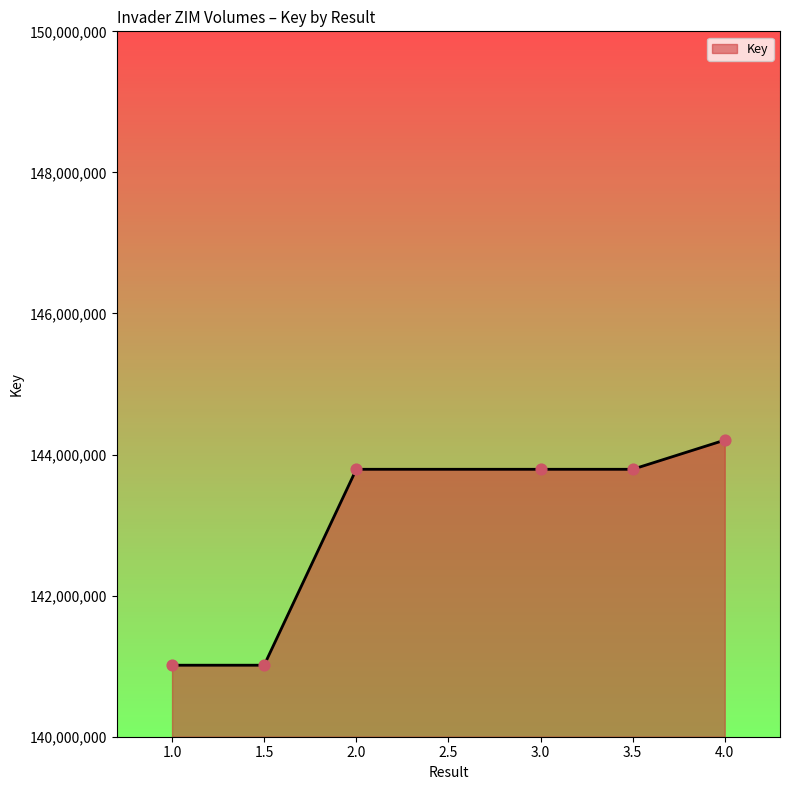

What is the change in value from 1.5 to 4.0?

+3190840